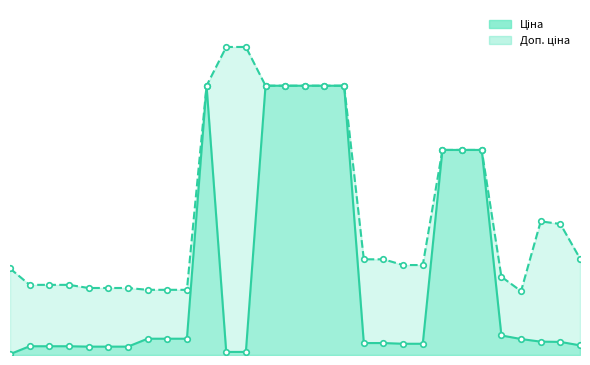

At 285102044, list the series in order from largest to smallest.

Ціна, Доп. ціна